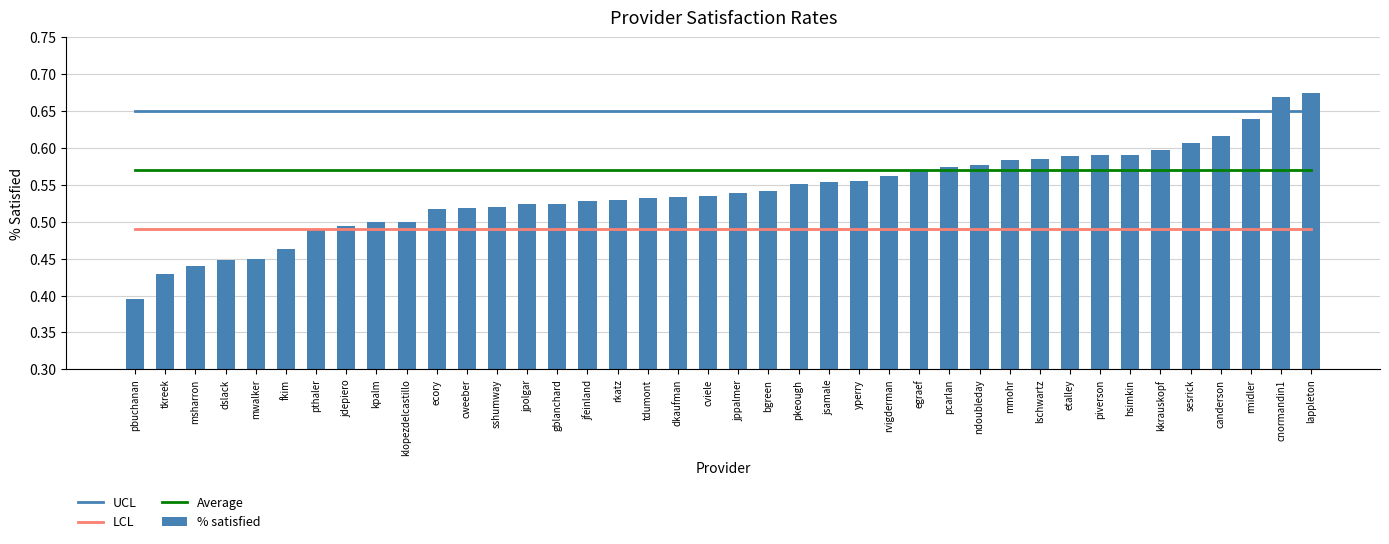

How many data points does each series have?

40